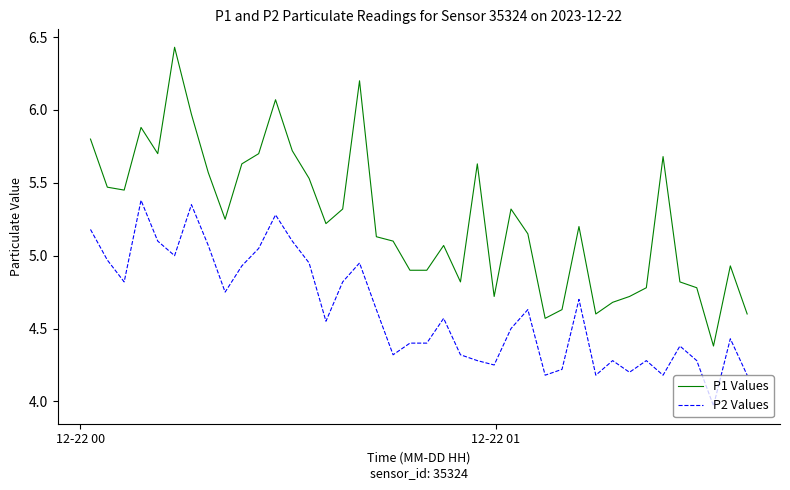

Does the chart display data point markers on the line(s)?

No